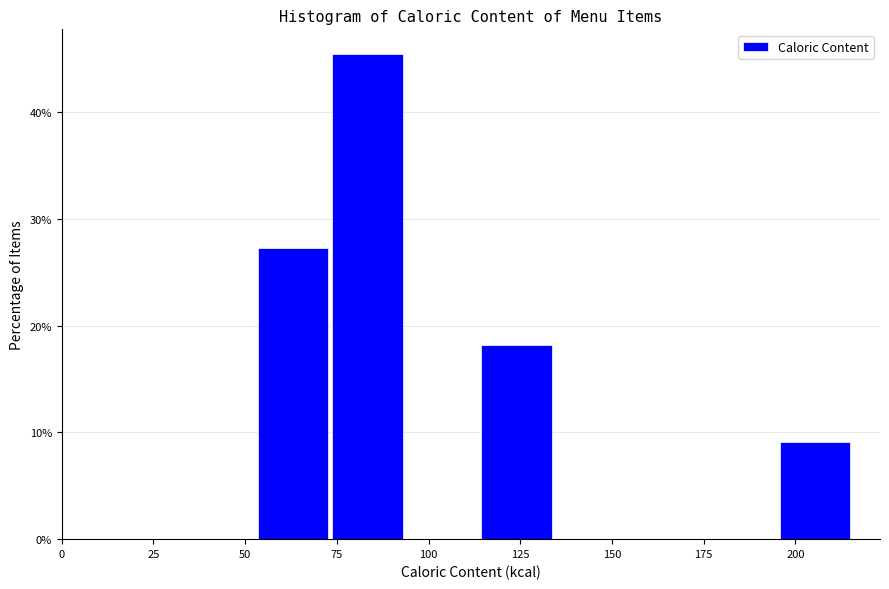

Reading left to right, list every bar in this chart as the range it spans on the x-axis followed by its height. Neither the bar edges nor the heights are printed on the chart, so give them approximately, as read against the axes.

55 to 75: 27
75 to 95: 45
95 to 115: 0
115 to 135: 18
135 to 155: 0
155 to 175: 0
175 to 195: 0
195 to 215: 9